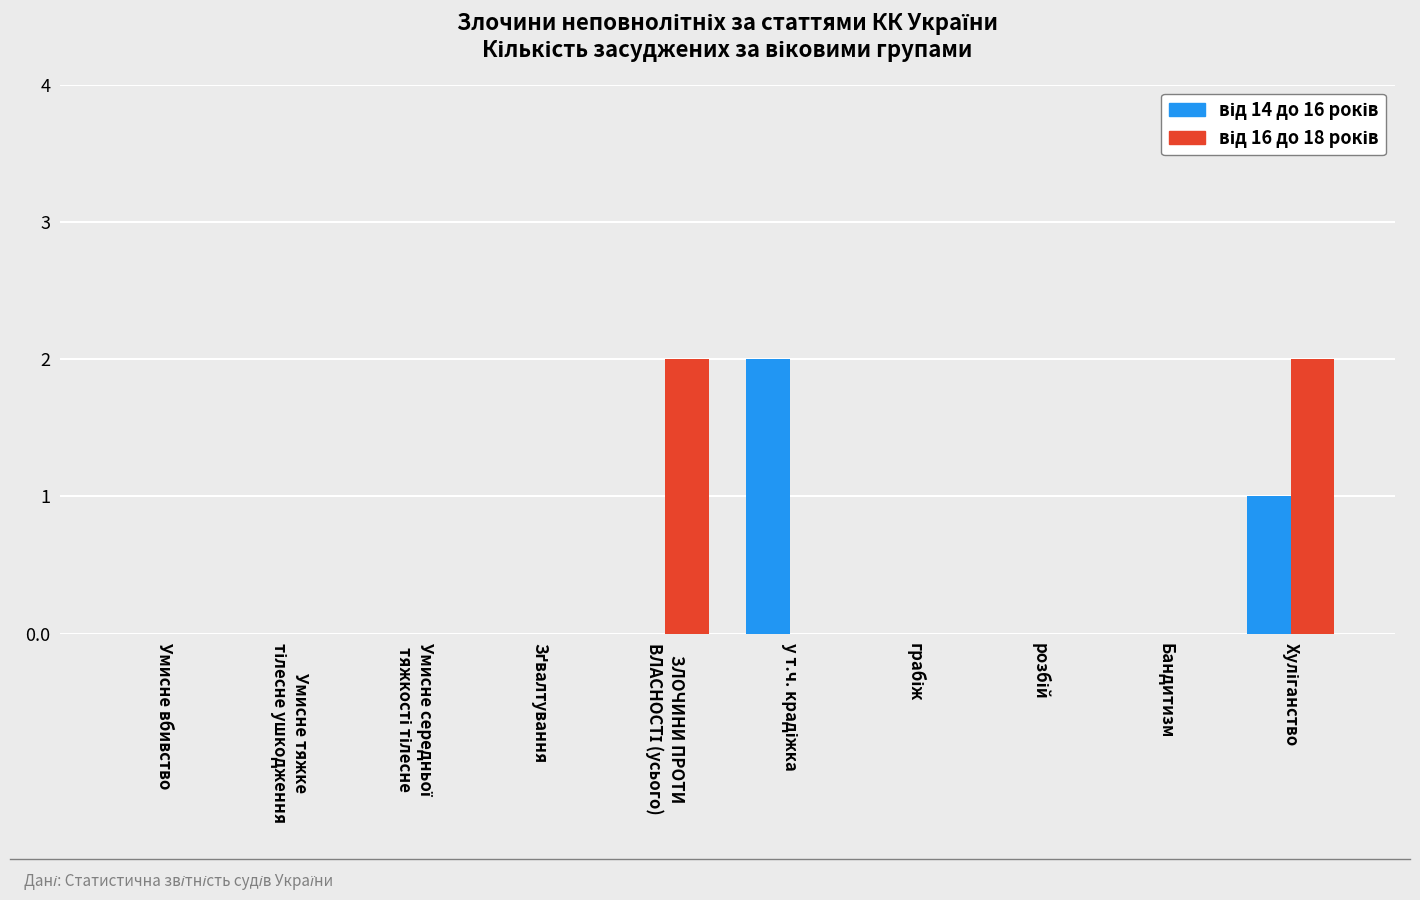

Which series changed the most between ЗЛОЧИНИ ПРОТИ
ВЛАСНОСТІ (усього) and розбій?

від 16 до 18 років